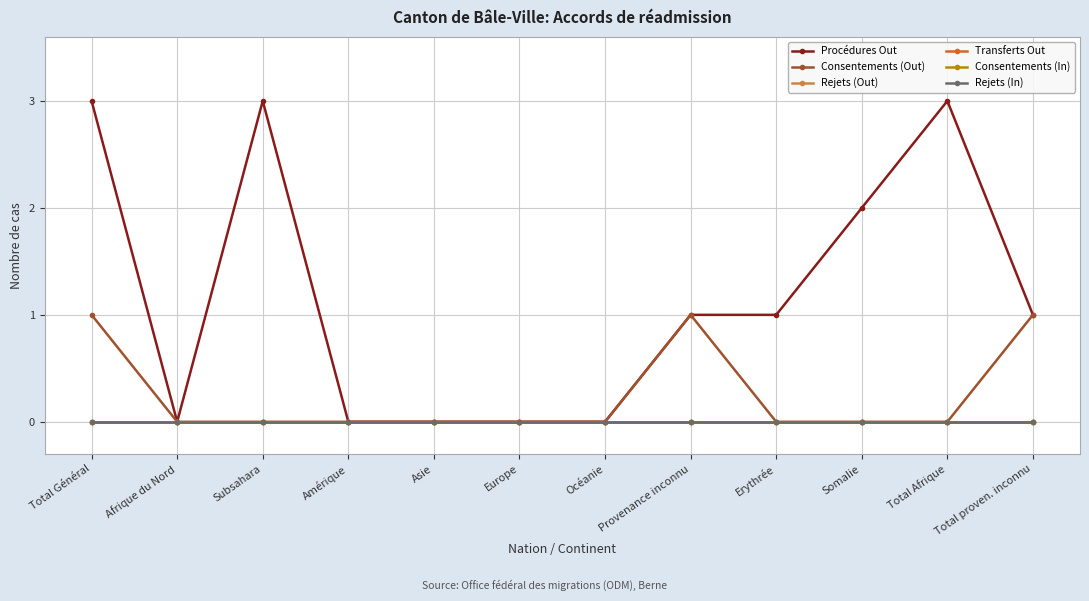

Does the chart have visible grid lines?

Yes